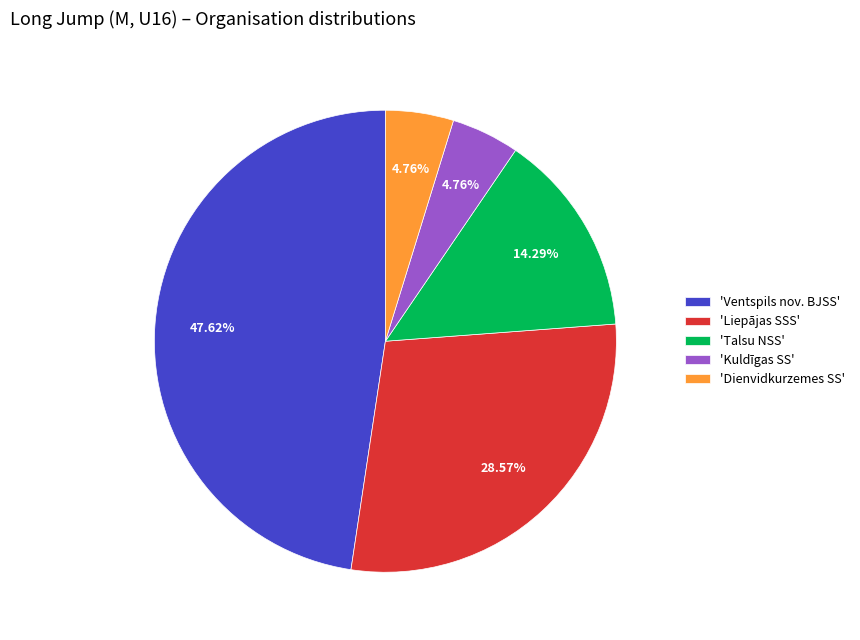

Does any single category account for the majority?

No